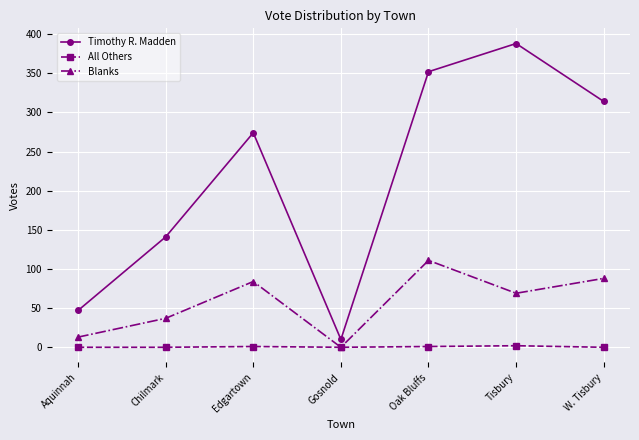

What is the maximum value shown in the chart?

388